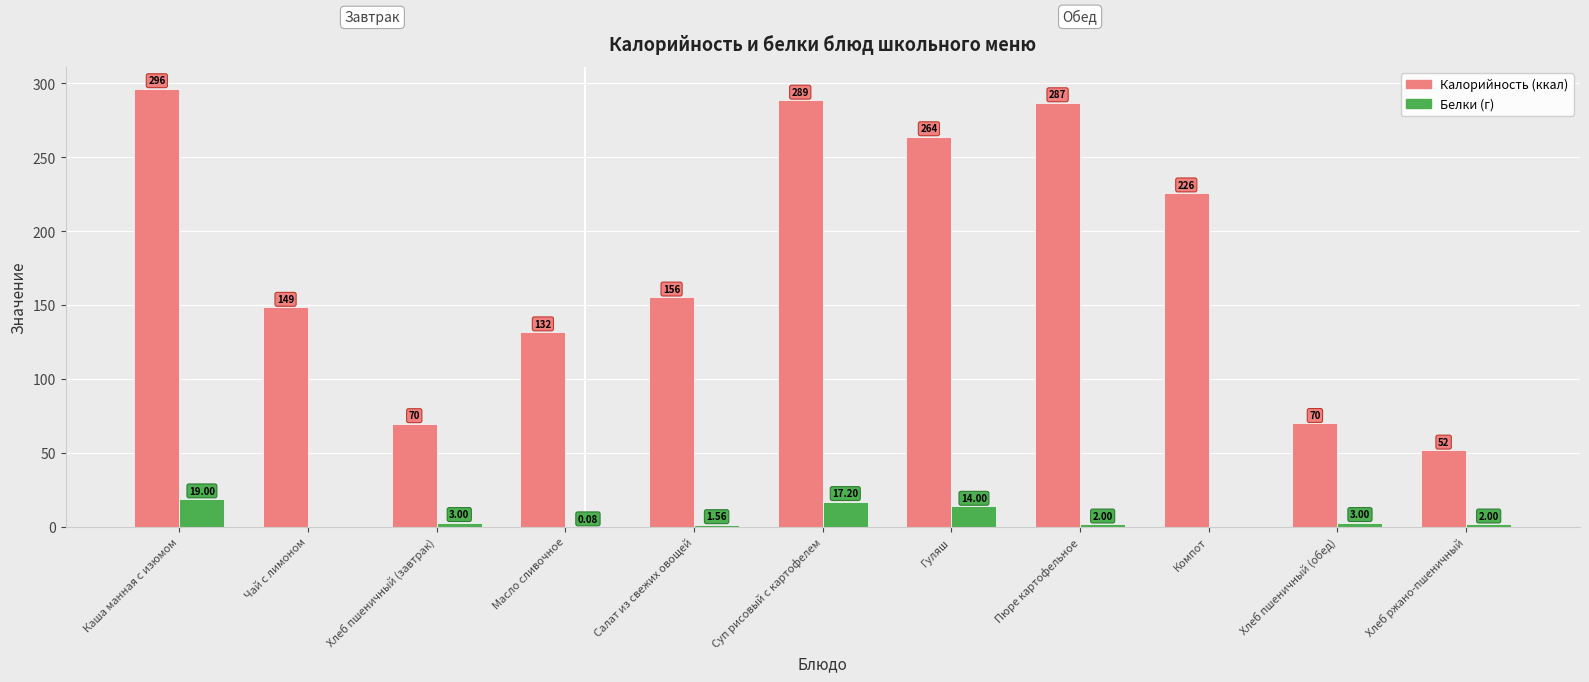

At which category is the sum across all series the highest?

Каша манная с изюмом